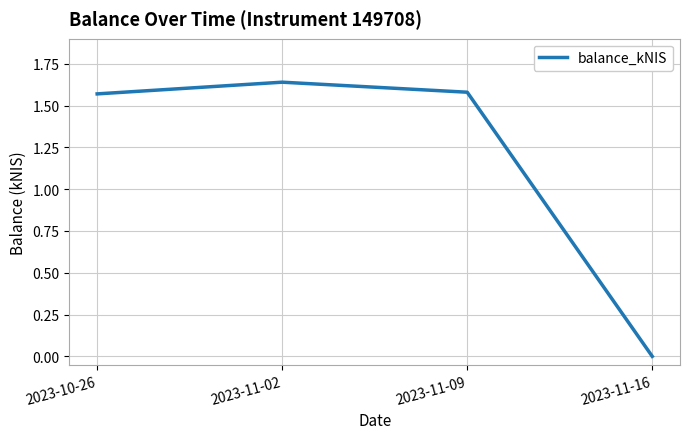

True or false: the data shows 1.0 at 2023-10-26.

False